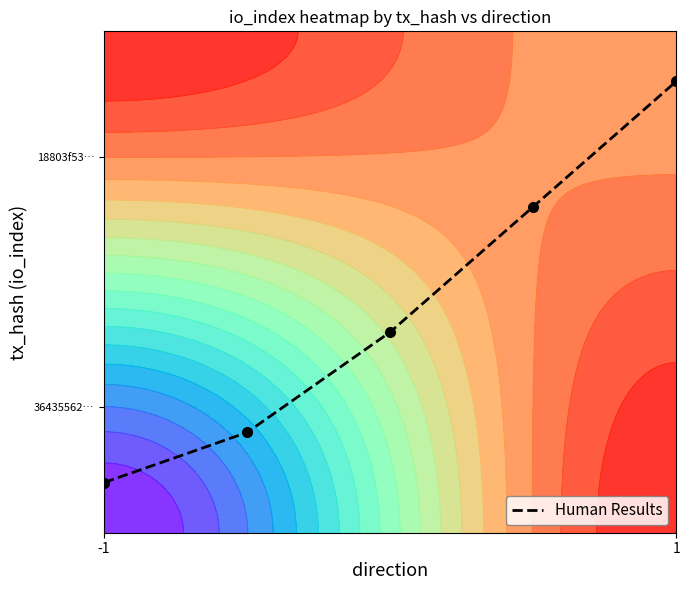

Between 1 and -1, which is larger?

1